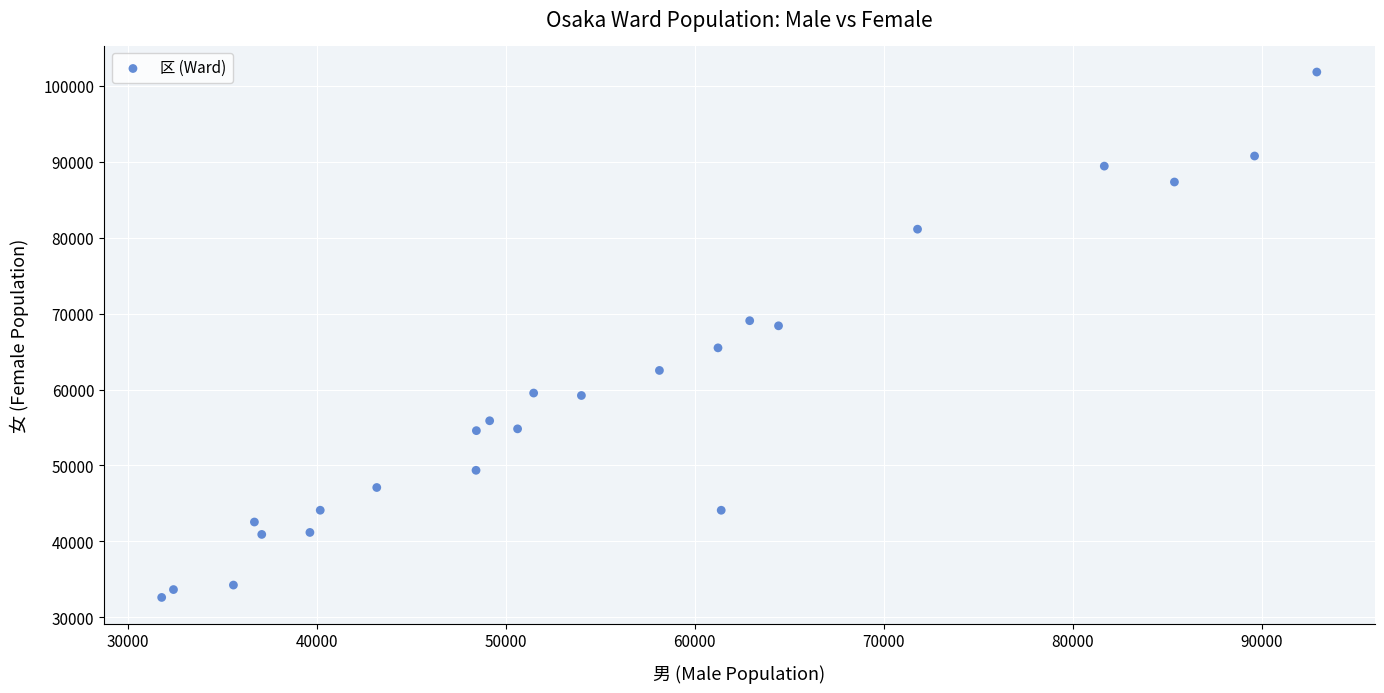

What is the range of Y values (max minus min)?

69166